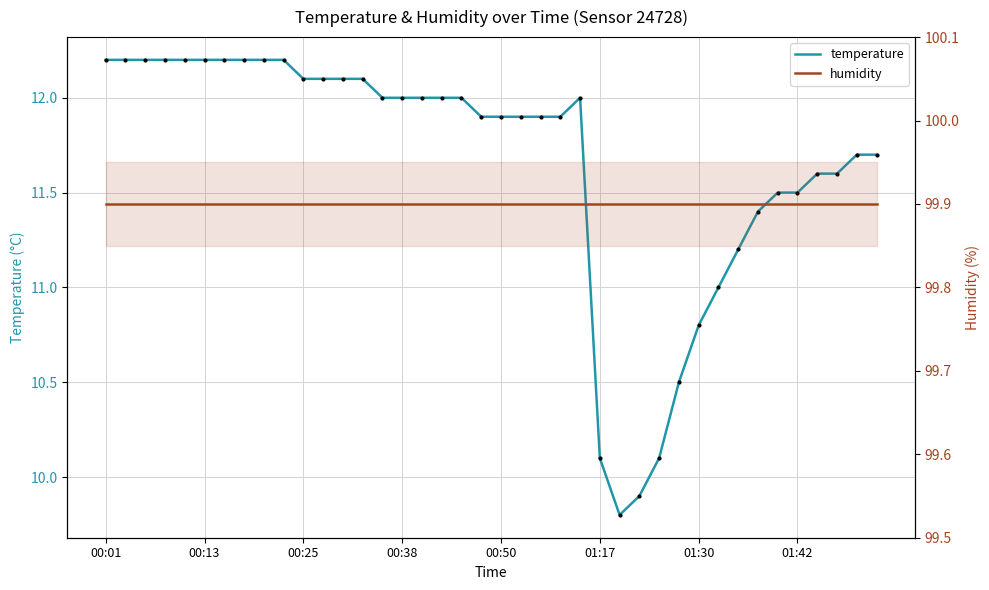

What are all the series names shown in the legend?

temperature, humidity